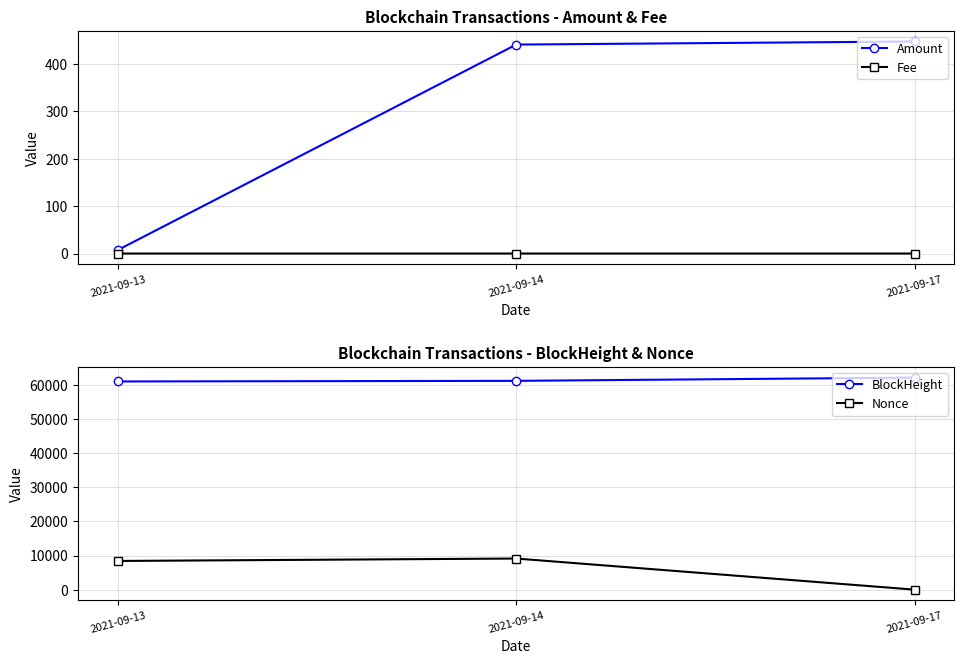

Where is Fee nearest to the value 0?

2021-09-17